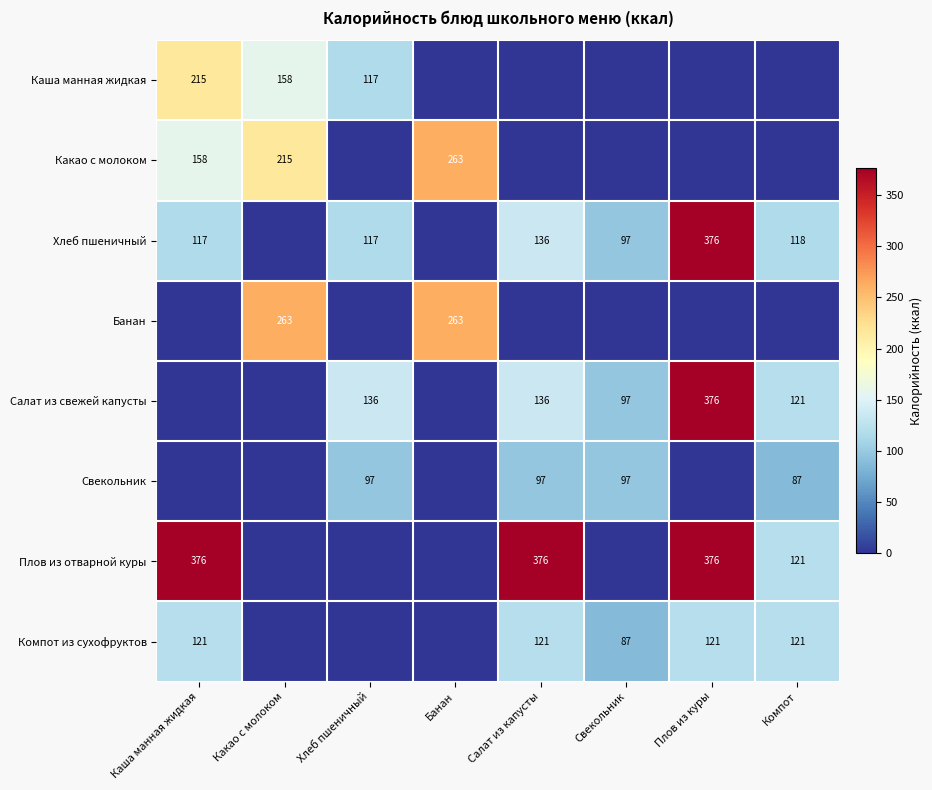

True or false: Компот из сухофруктов has a value of 121 at Плов из куры.

True